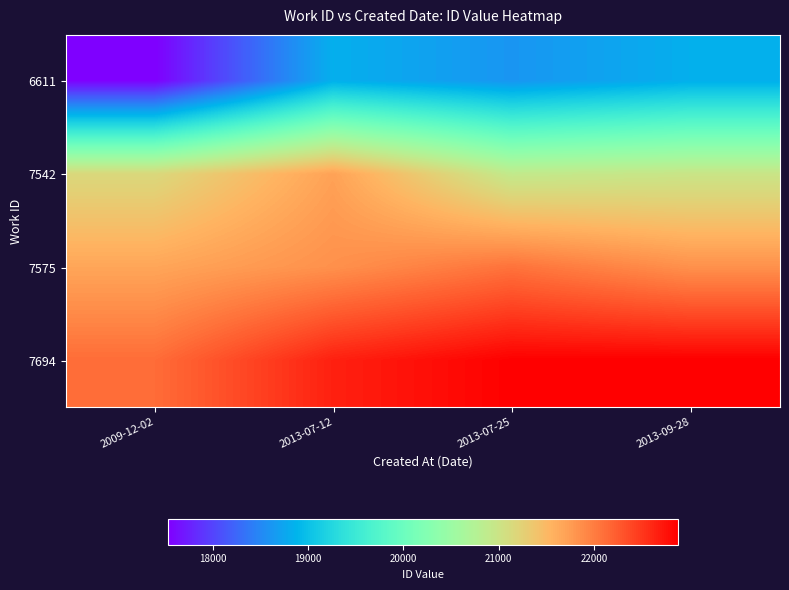

Reading right to left, what are all the values shown in this chart?

6611: 2013-09-28=18831.1	2013-07-25=18611.5	2013-07-12=18831.1	2009-12-02=17535.0
7542: 2013-09-28=20974.8	2013-07-25=20901.5	2013-07-12=21702.0	2009-12-02=21151.5
7575: 2013-09-28=21844.8	2013-07-25=22079.0	2013-07-12=21844.8	2009-12-02=21668.0
7694: 2013-09-28=22881.0	2013-07-25=22875.2	2013-07-12=22655.5	2009-12-02=22125.2